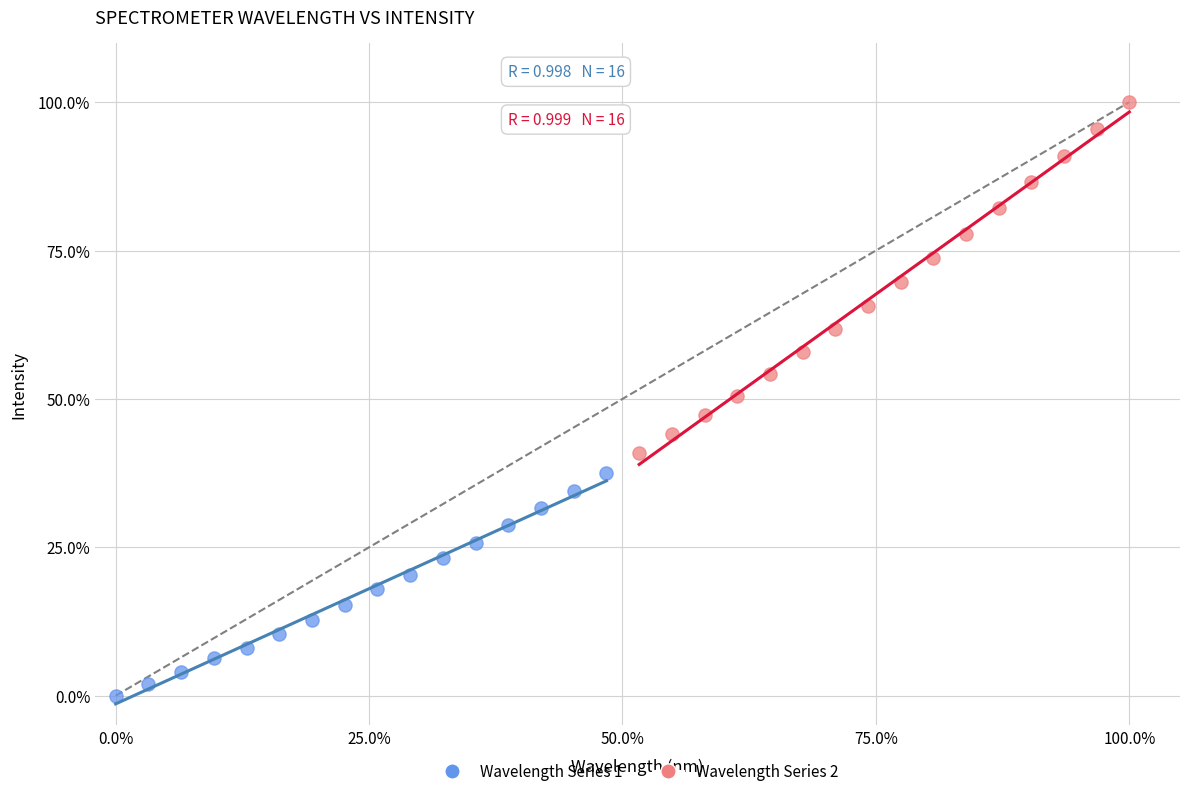

What are all the series names shown in the legend?

Wavelength Series 1, Wavelength Series 2